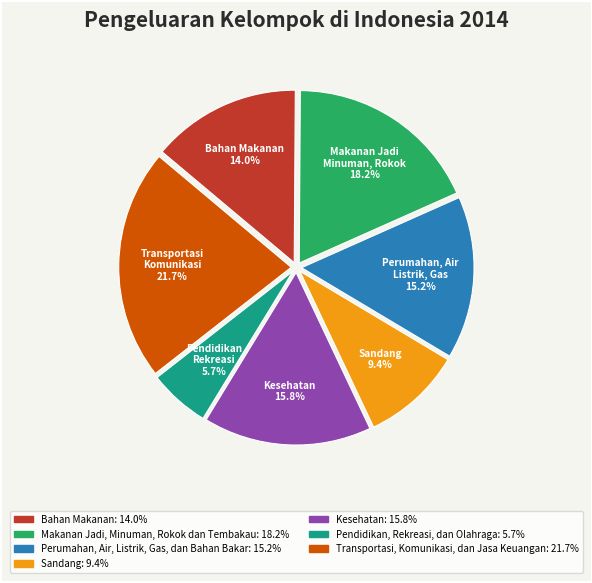

What percentage do Kesehatan and Bahan Makanan together represent?

29.8%